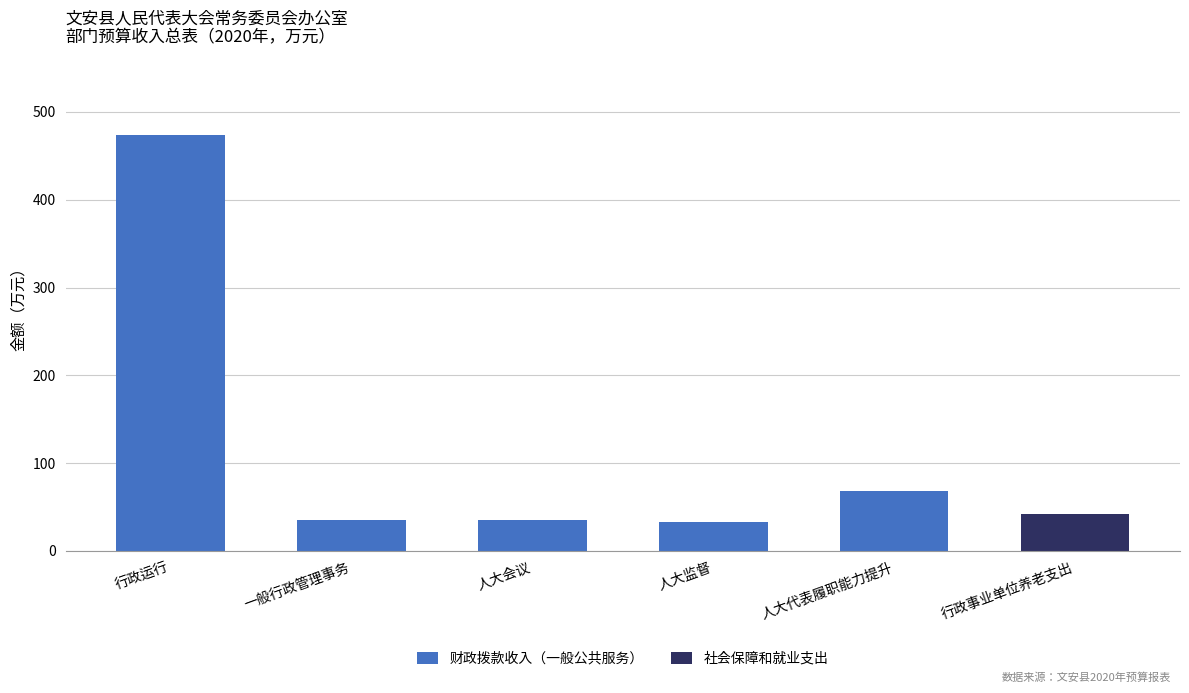

True or false: 财政拨款收入（一般公共服务） has a value of 68.2 at 人大代表履职能力提升.

True